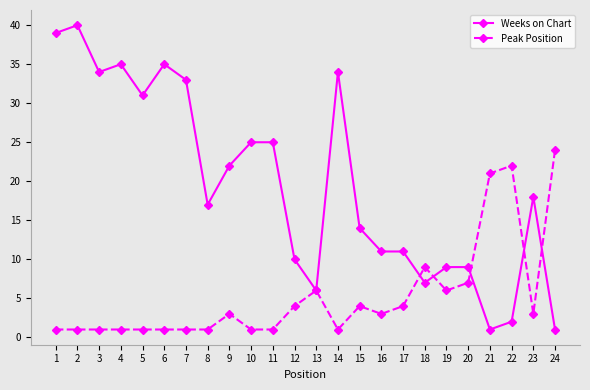

What is the highest value of the Peak Position series?

24